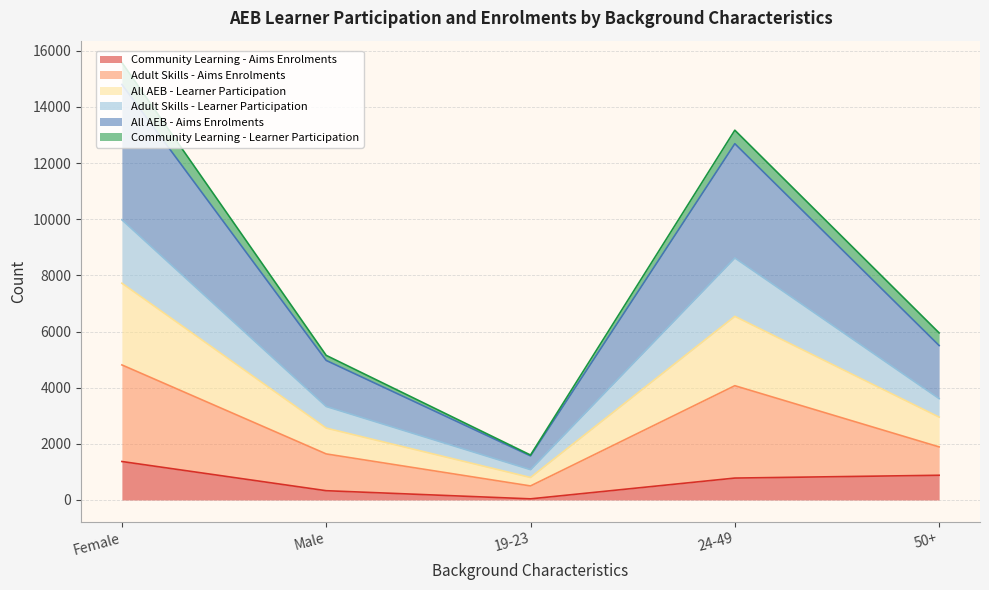

What is the maximum value for Community Learning - Aims Enrolments?

1370